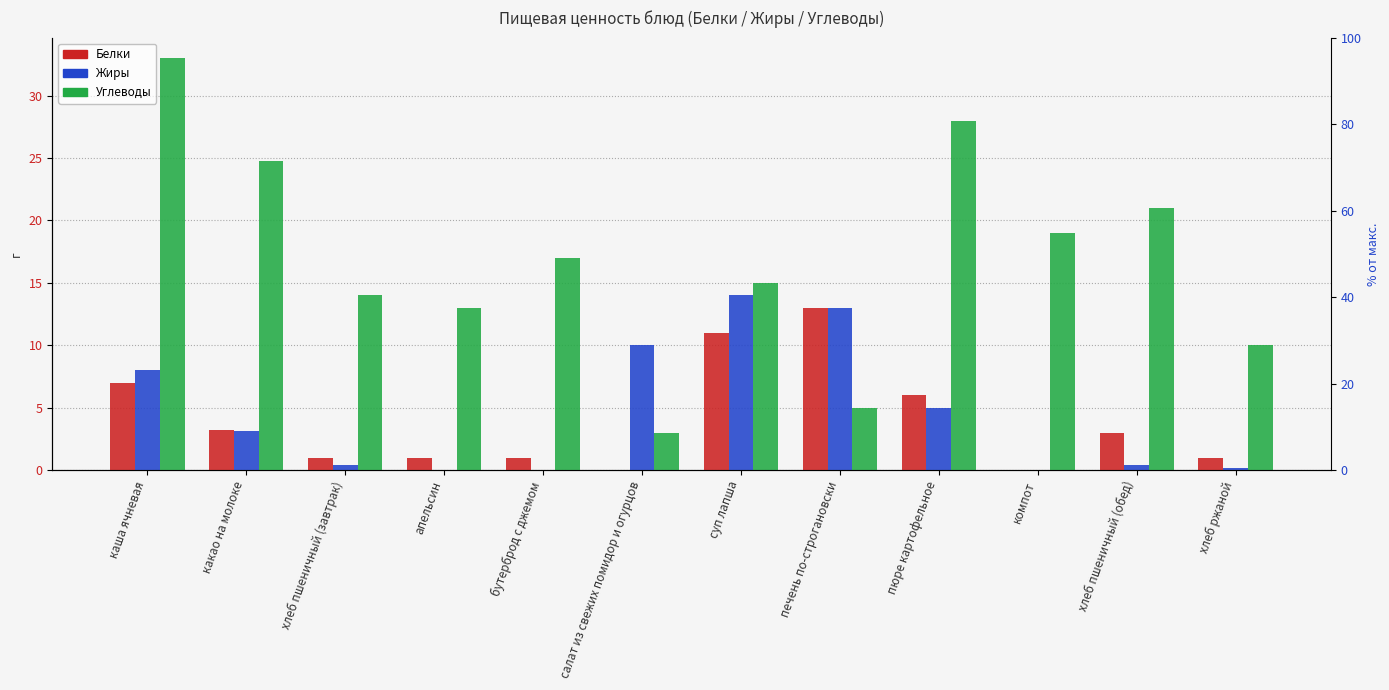

Is the value of Белки at хлеб ржаной greater than the value of Жиры at бутерброд с джемом?

Yes